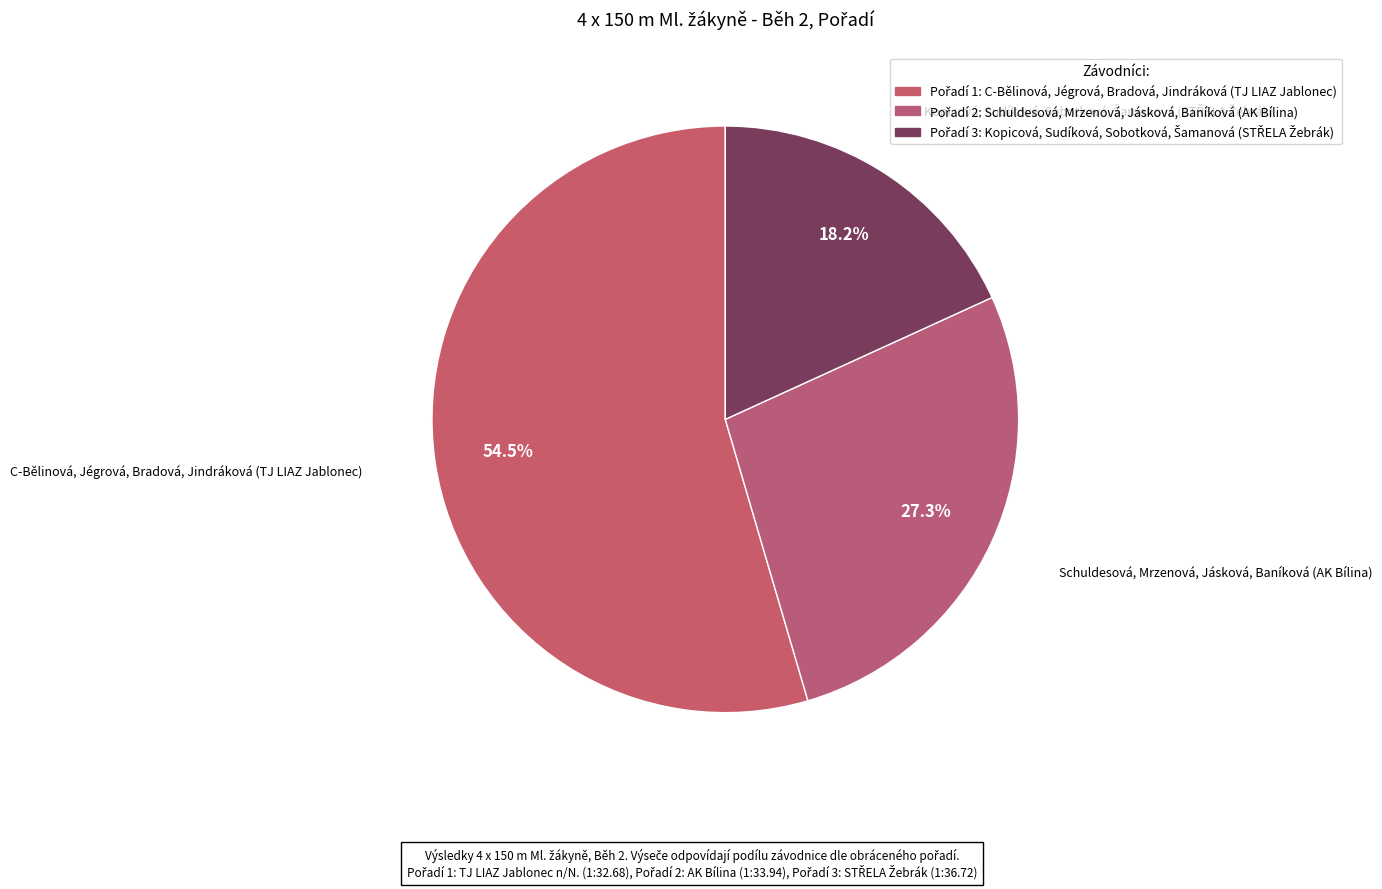

How many slices are in this pie chart?

3